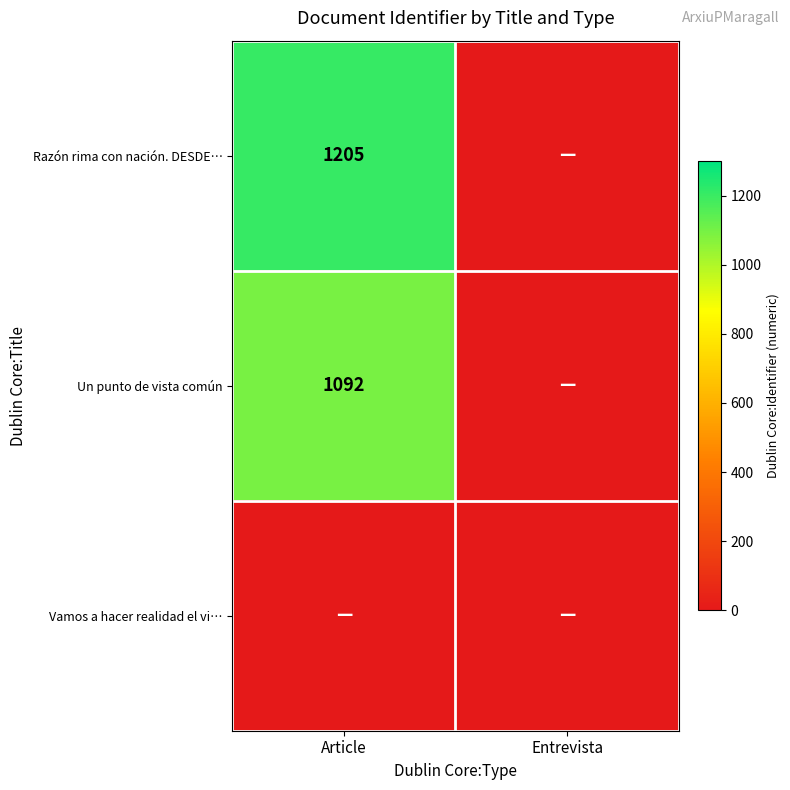

Is it true that Un punto de vista común equals 1948 at Article?

False